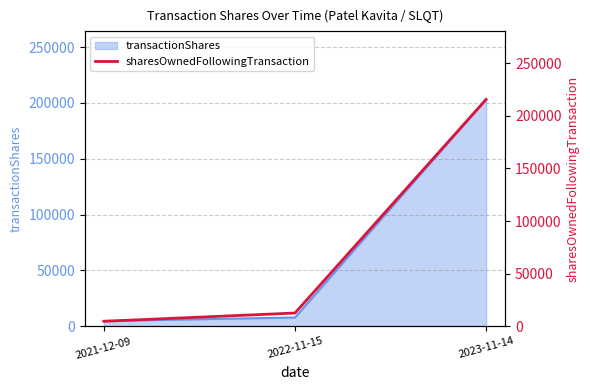

What is the change in value from 2022-11-15 to 2023-11-14?

+203125